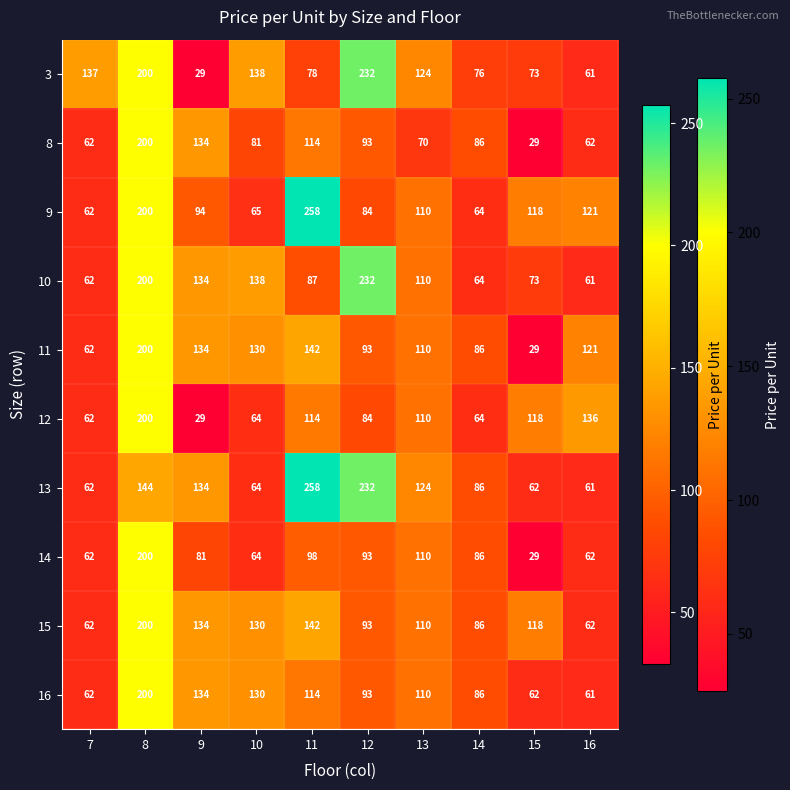

Where does the 16 series first go above 110?

8